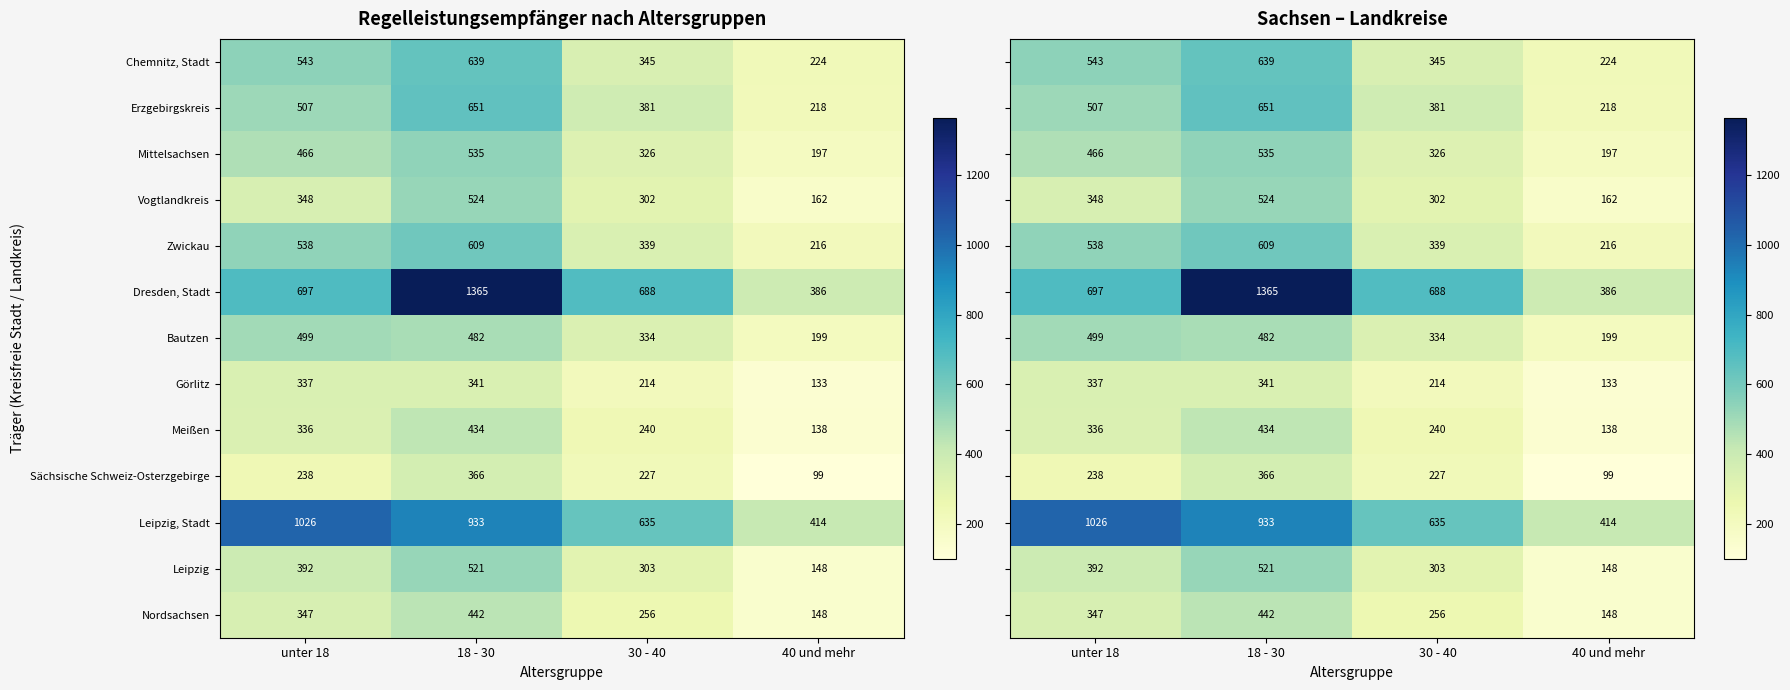

What is the minimum value for Meißen?

138